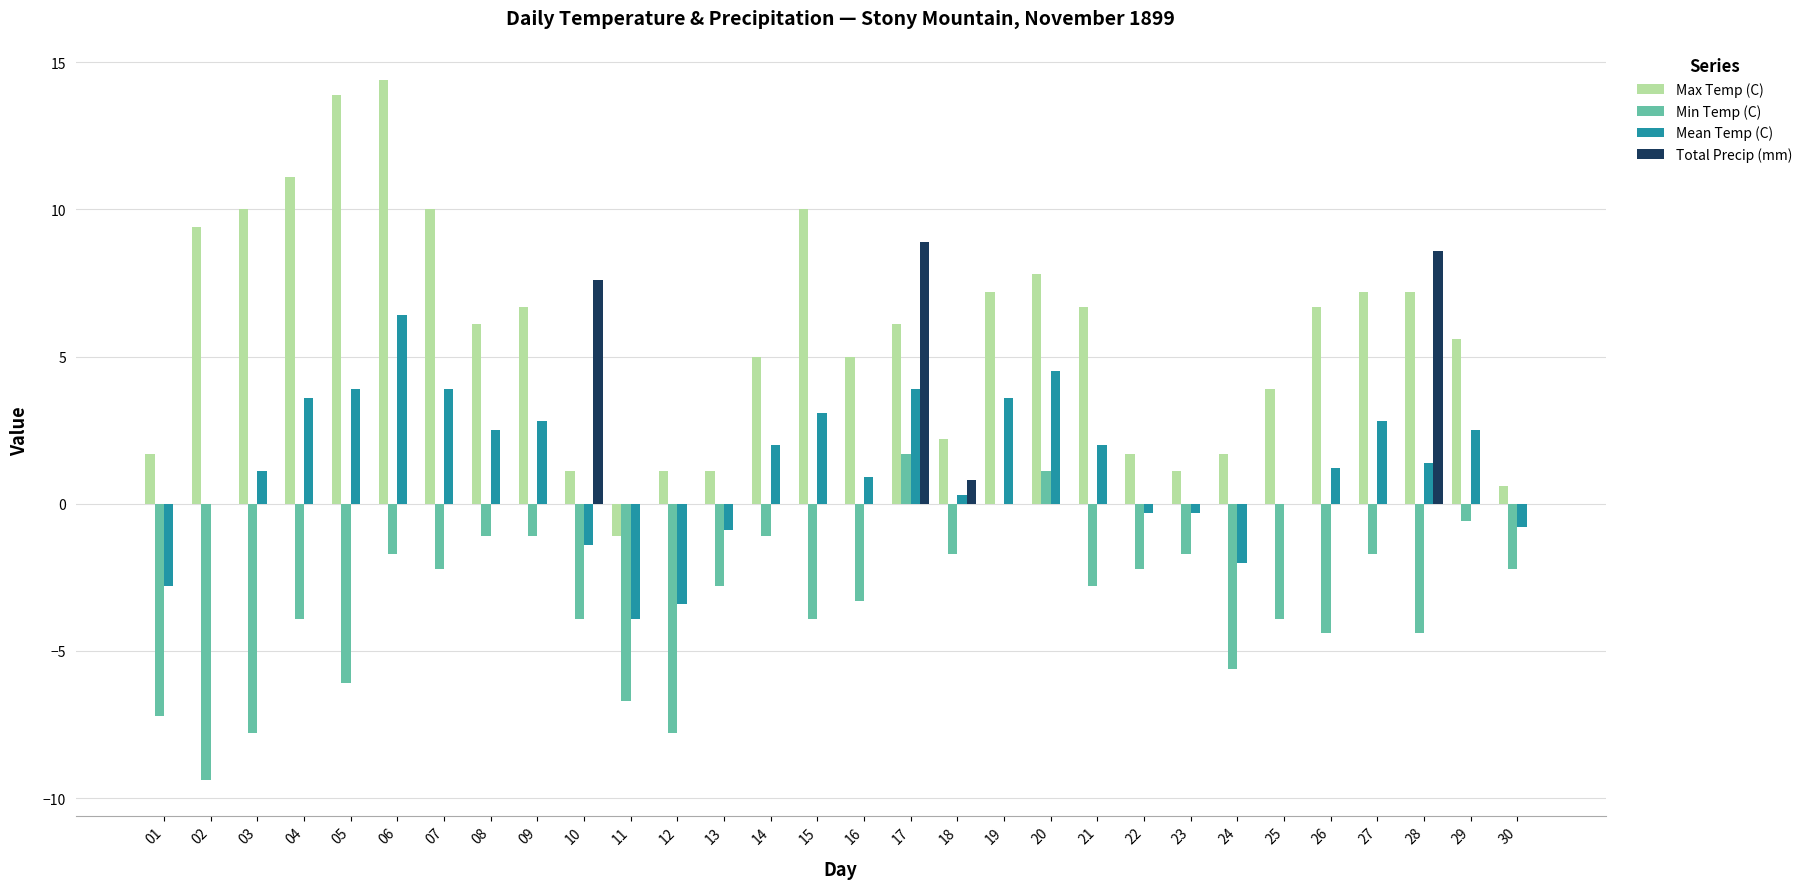

Is it true that Total Precip (mm) equals -5.1 at 02?

False